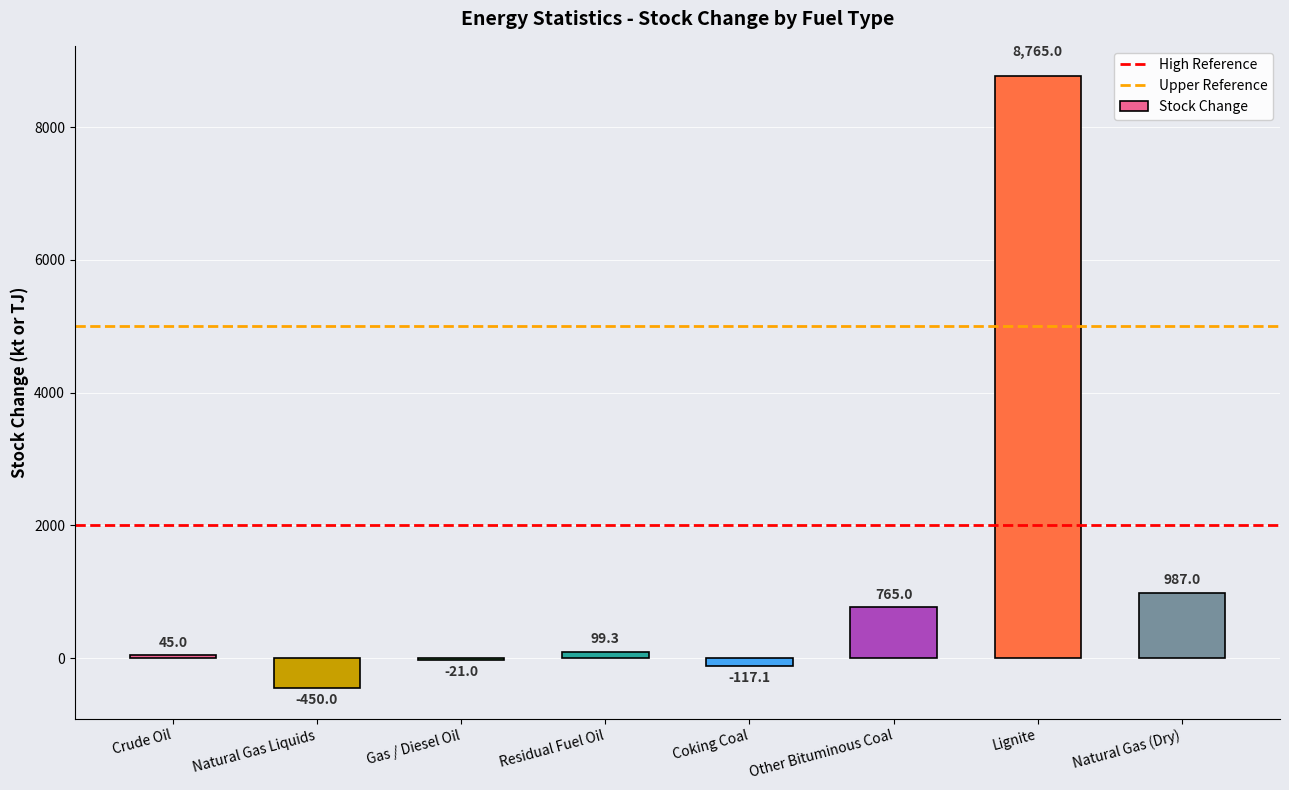

What is the sum of the values at Coking Coal and Lignite?

8647.9